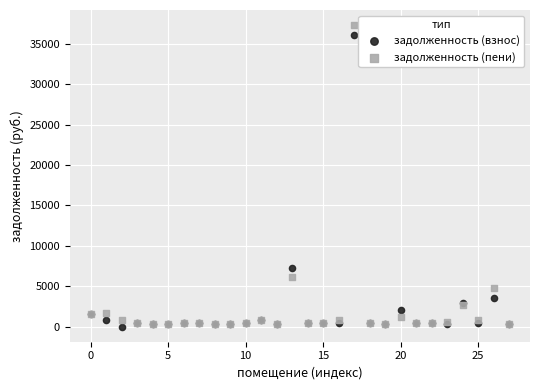

Across all series, what Y value is closest to 18664?

7309.1